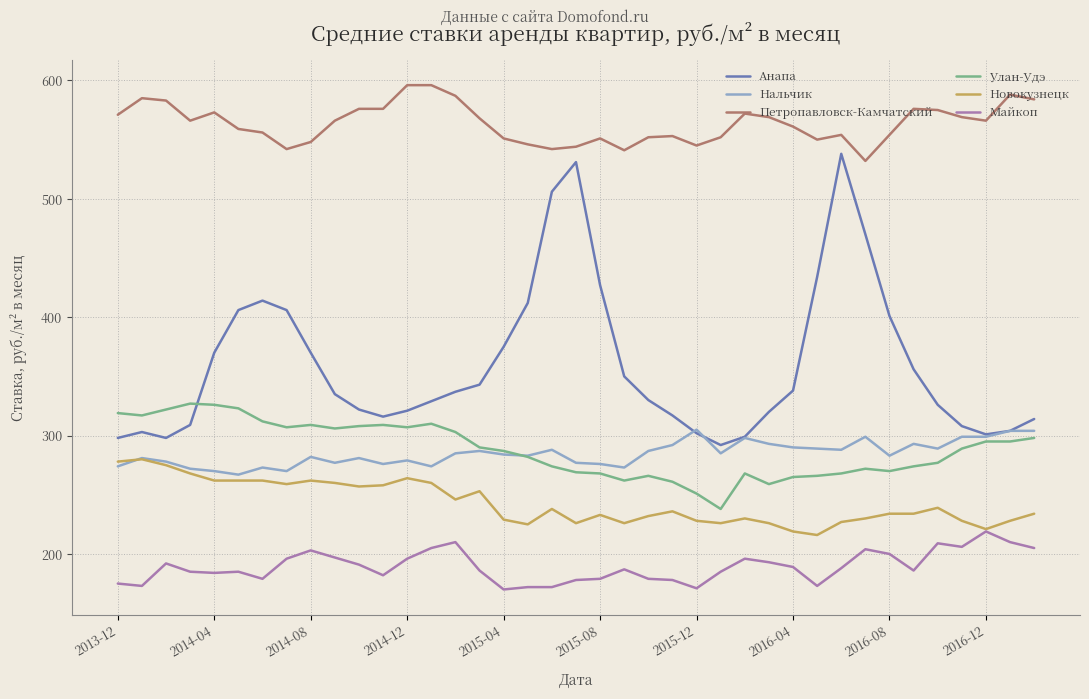

True or false: Новокузнецк and Улан-Удэ cross at least once.

False